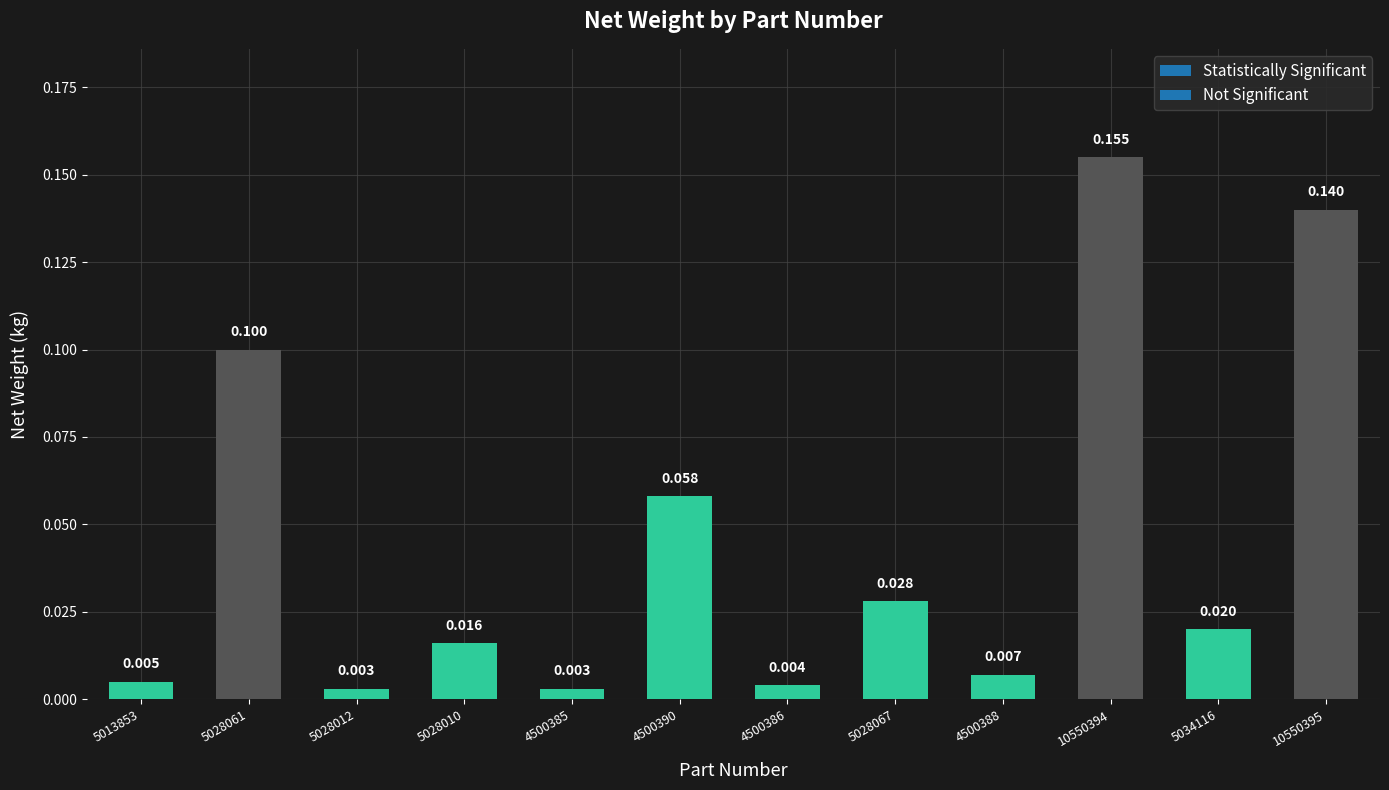

The chart shows a value of 0.2 at 10550394. True or false?

False